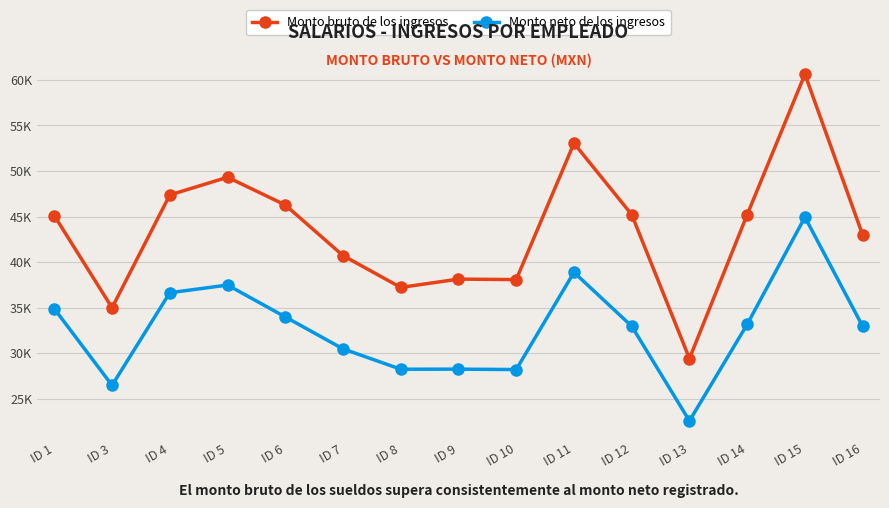

What is the smallest value displayed?

22555.3